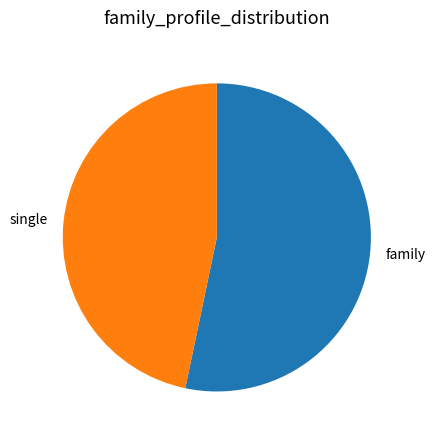

What is the smallest slice in the pie chart?

single